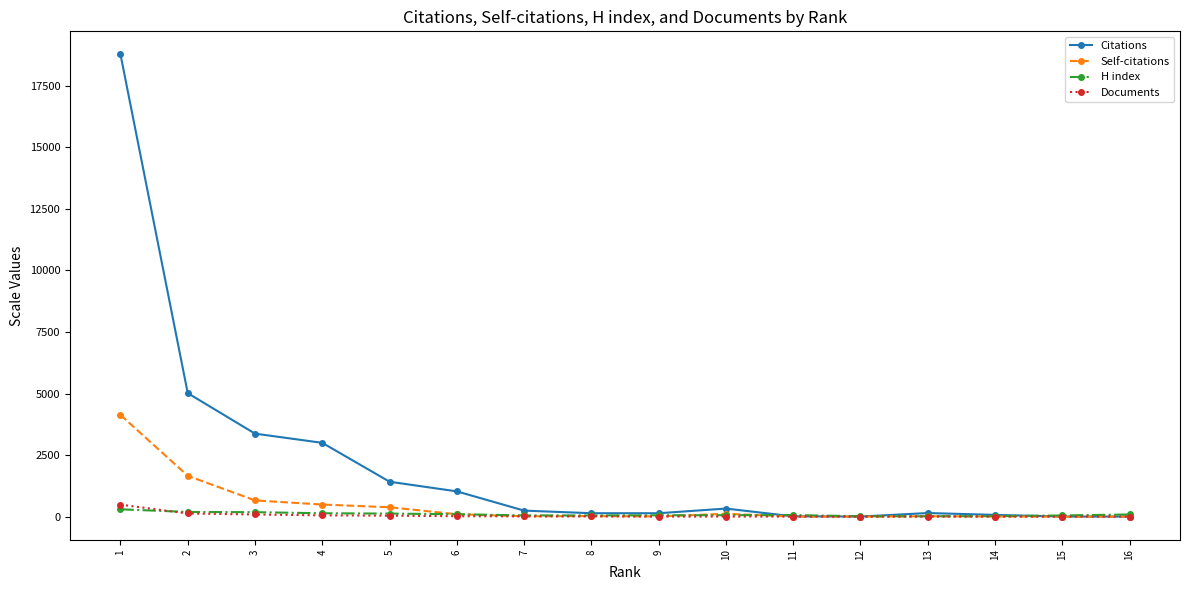

What is the total value across all series at 16?

88